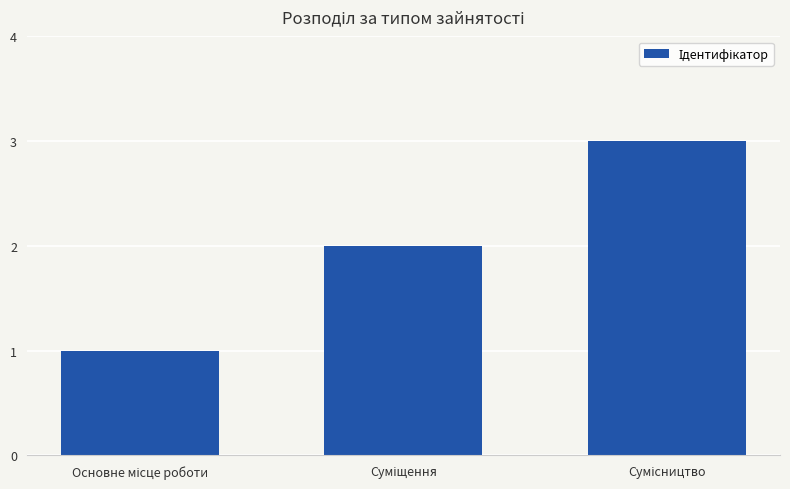

How many values are between 1 and 3?

3